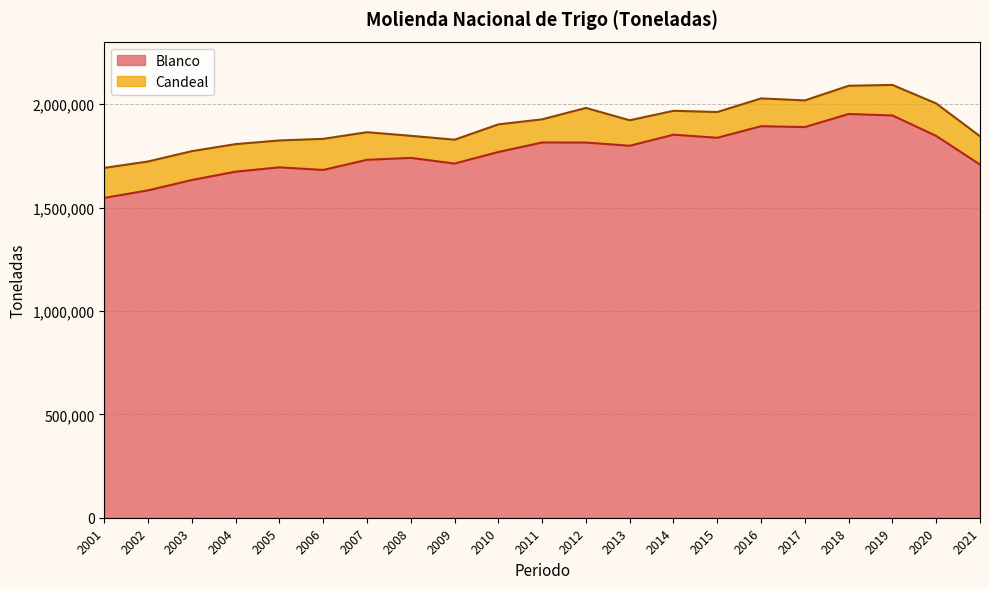

What is the average value?

1767794